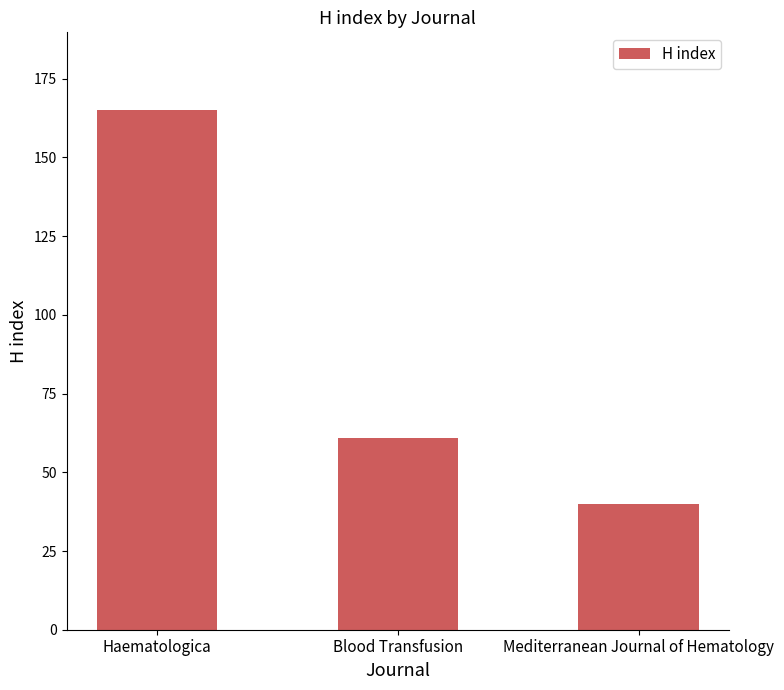

Count the values in the range 40 to 165.

3